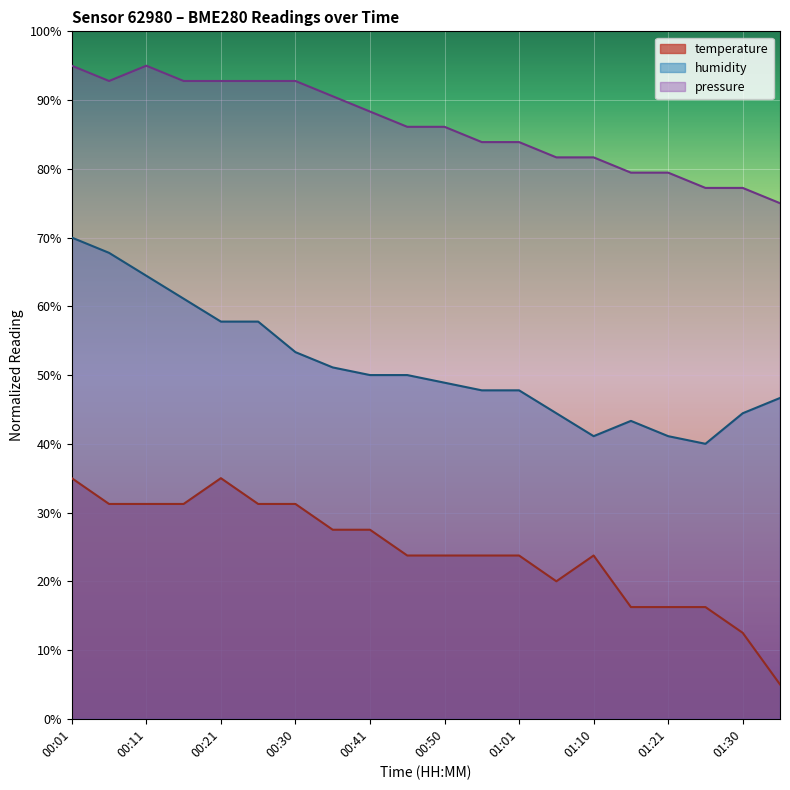

What are all the series names shown in the legend?

temperature, humidity, pressure